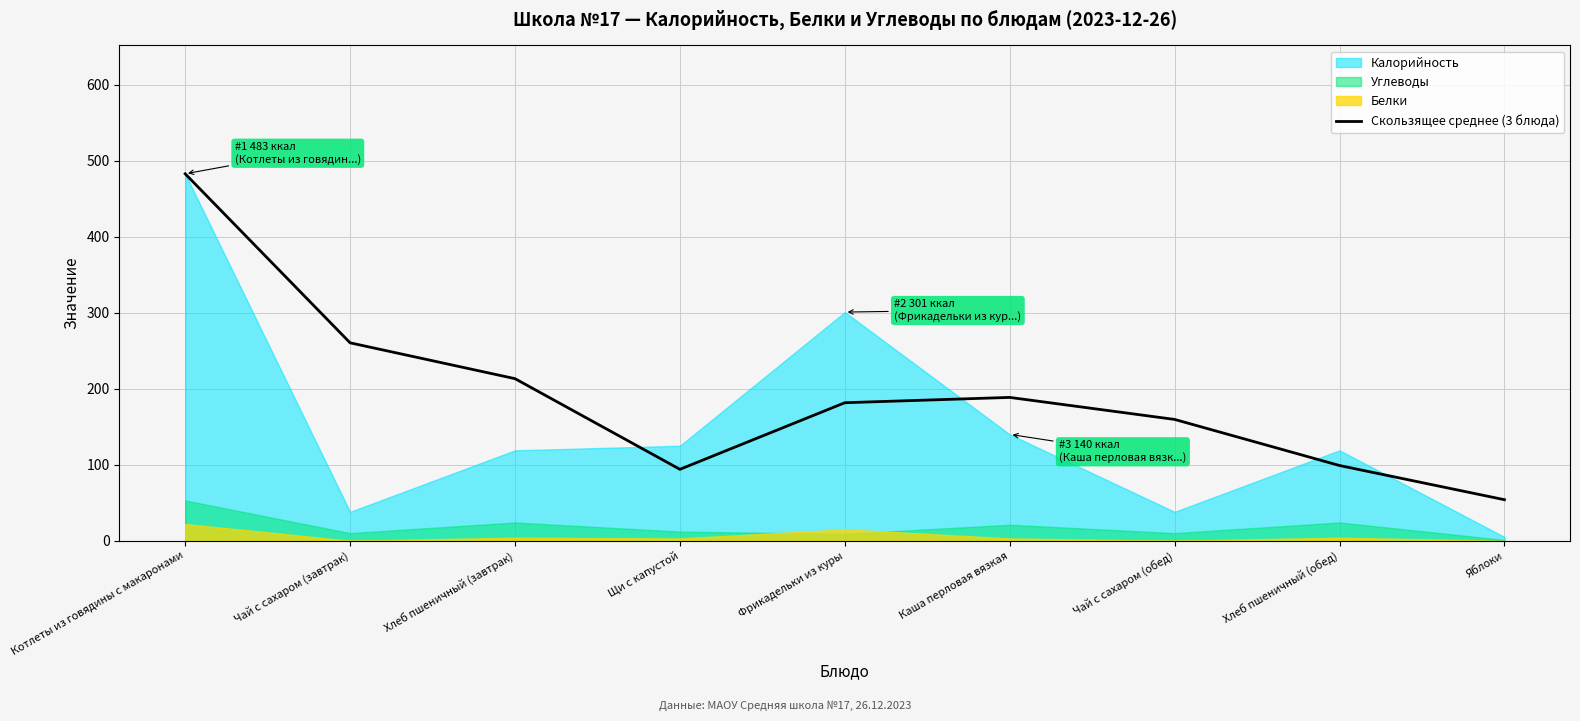

How many data points does each series have?

9